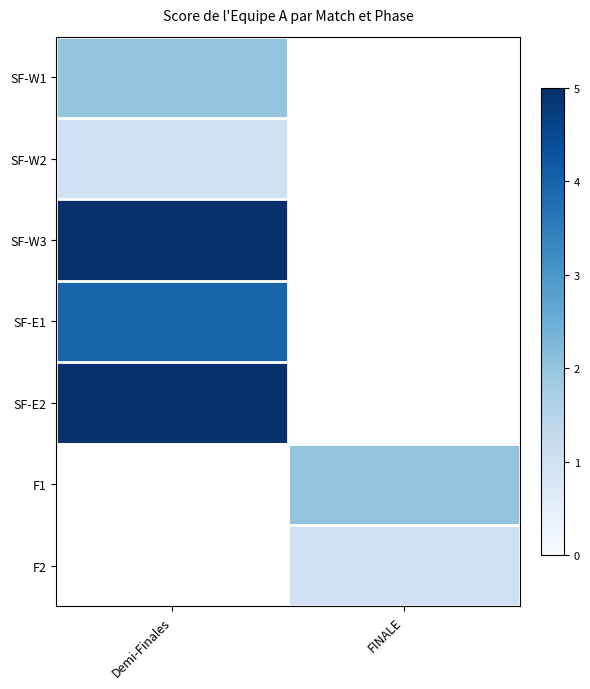

How many distinct data groups are displayed?

7